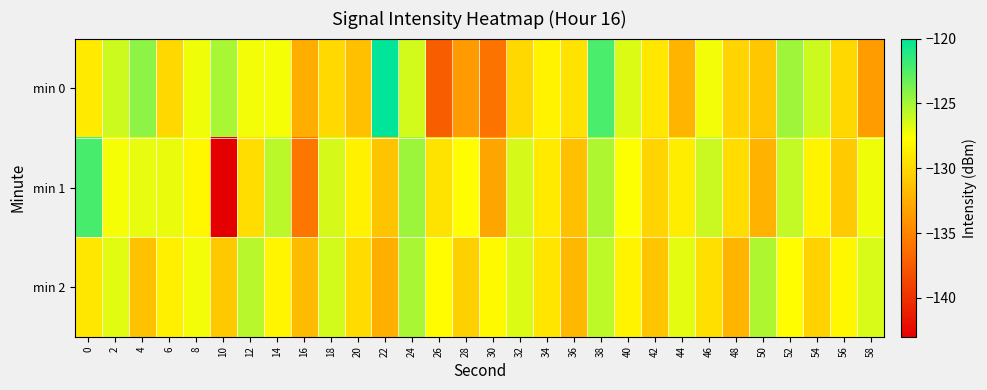

What is the spread (max minus min) of values at 26?

9.4